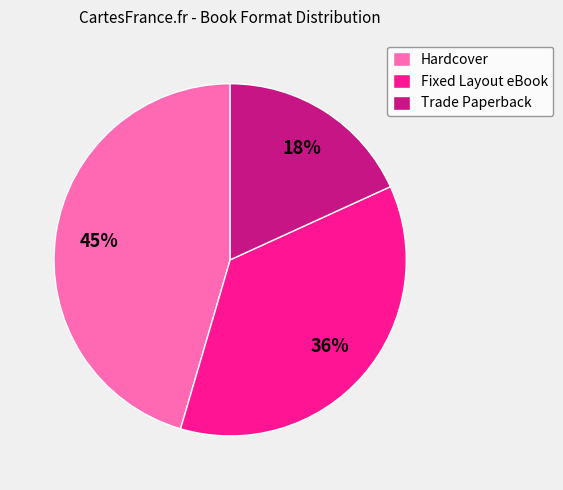

True or false: Hardcover accounts for 58% of the total.

False